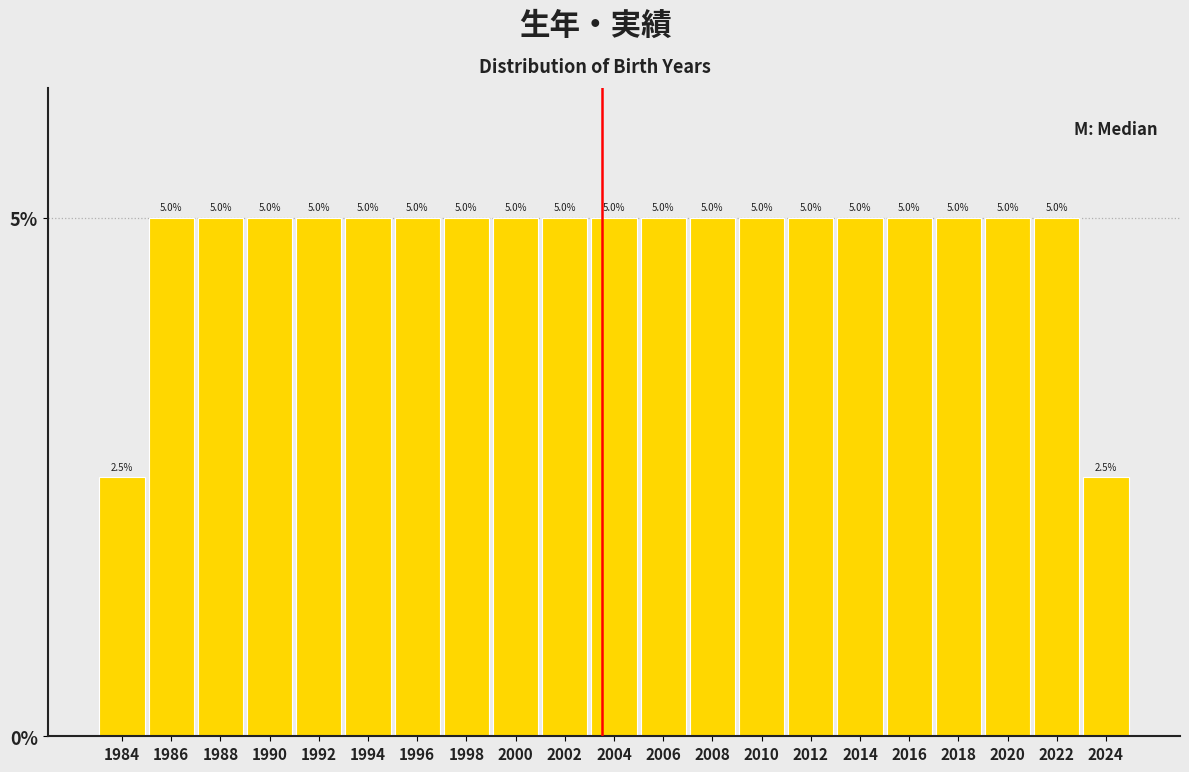

Reading left to right, transcribe this chart: for each bar, give the range it covers on the x-axis and its height.

1983 to 1985: 2.5
1985 to 1987: 5.0
1987 to 1989: 5.0
1989 to 1991: 5.0
1991 to 1993: 5.0
1993 to 1995: 5.0
1995 to 1997: 5.0
1997 to 1999: 5.0
1999 to 2001: 5.0
2001 to 2003: 5.0
2003 to 2005: 5.0
2005 to 2007: 5.0
2007 to 2009: 5.0
2009 to 2011: 5.0
2011 to 2013: 5.0
2013 to 2015: 5.0
2015 to 2017: 5.0
2017 to 2019: 5.0
2019 to 2021: 5.0
2021 to 2023: 5.0
2023 to 2025: 2.5